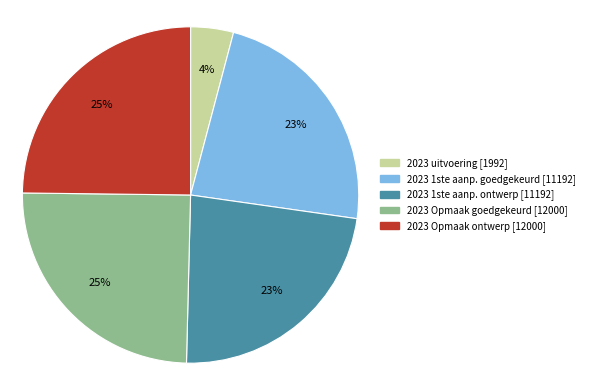

Is there any slice that represents more than half of the pie?

No